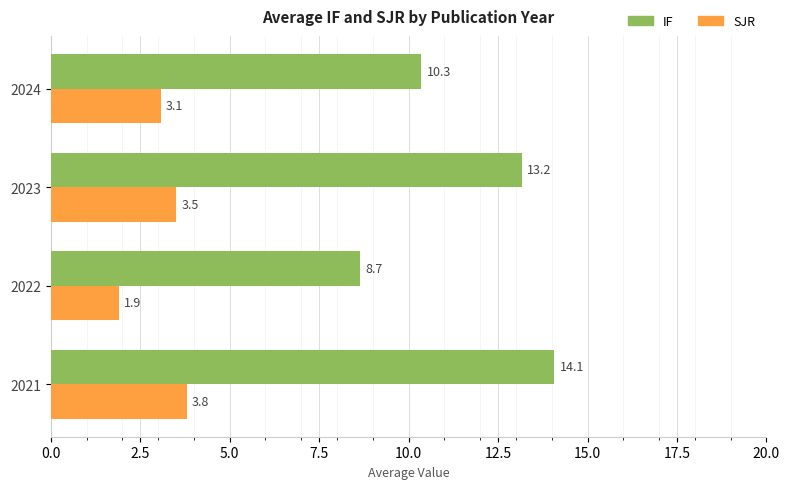

Which series has the largest total across all categories?

IF